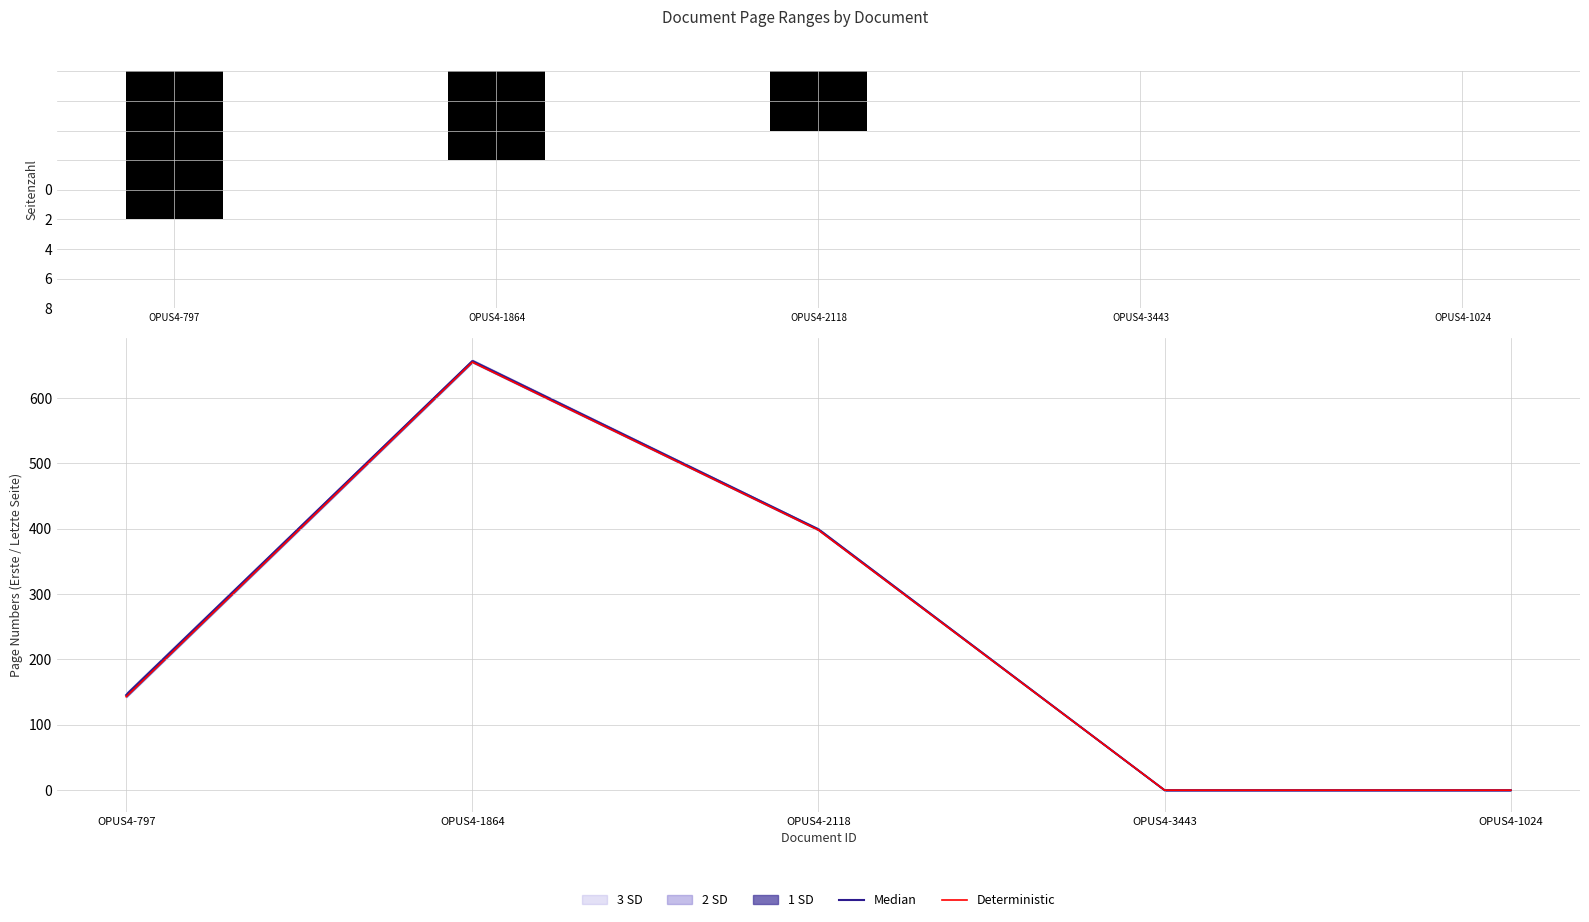

Reading right to left, what are all the values shown in this chart?

Seitenzahl: OPUS4-1024=0.0	OPUS4-3443=0.0	OPUS4-2118=-2.0	OPUS4-1864=-3.0	OPUS4-797=-5.0
Median: OPUS4-1024=0.0	OPUS4-3443=0.0	OPUS4-2118=399.0	OPUS4-1864=656.5	OPUS4-797=145.5
Deterministic: OPUS4-1024=0.0	OPUS4-3443=0.0	OPUS4-2118=398.0	OPUS4-1864=655.0	OPUS4-797=143.0